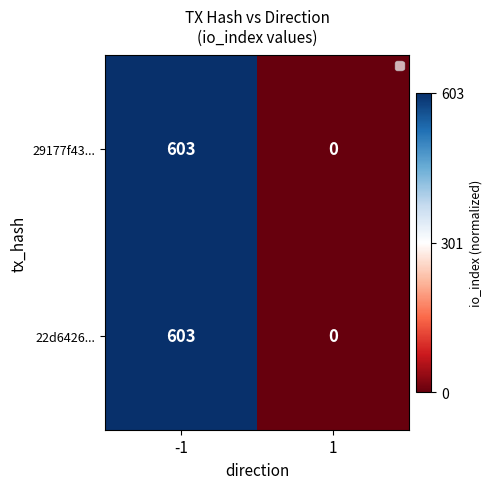

True or false: 29177f43... has a value of 929 at -1.

False